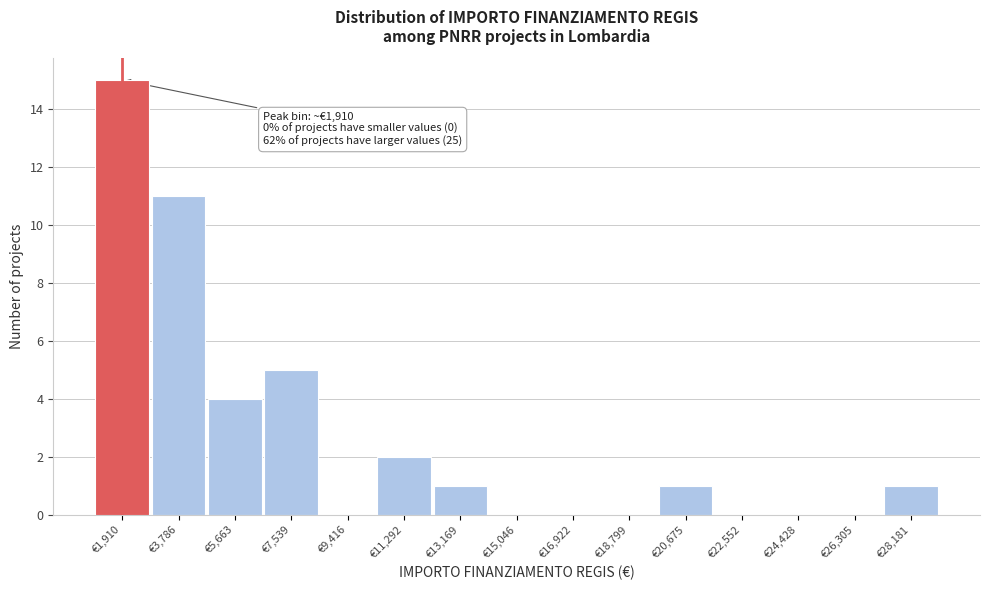

Over which range of the x-axis is the bar tallest?

1000 to 2800